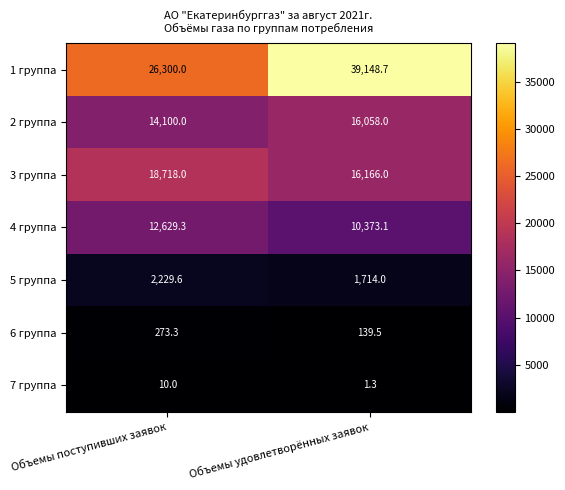

Reading right to left, extract all data points from this chart.

1 группа: Объемы удовлетворённых заявок=39148.7	Объемы поступивших заявок=26300.0
2 группа: Объемы удовлетворённых заявок=16058.0	Объемы поступивших заявок=14100.0
3 группа: Объемы удовлетворённых заявок=16166.0	Объемы поступивших заявок=18718.0
4 группа: Объемы удовлетворённых заявок=10373.1	Объемы поступивших заявок=12629.3
5 группа: Объемы удовлетворённых заявок=1714.0	Объемы поступивших заявок=2229.6
6 группа: Объемы удовлетворённых заявок=139.5	Объемы поступивших заявок=273.3
7 группа: Объемы удовлетворённых заявок=1.3	Объемы поступивших заявок=10.0